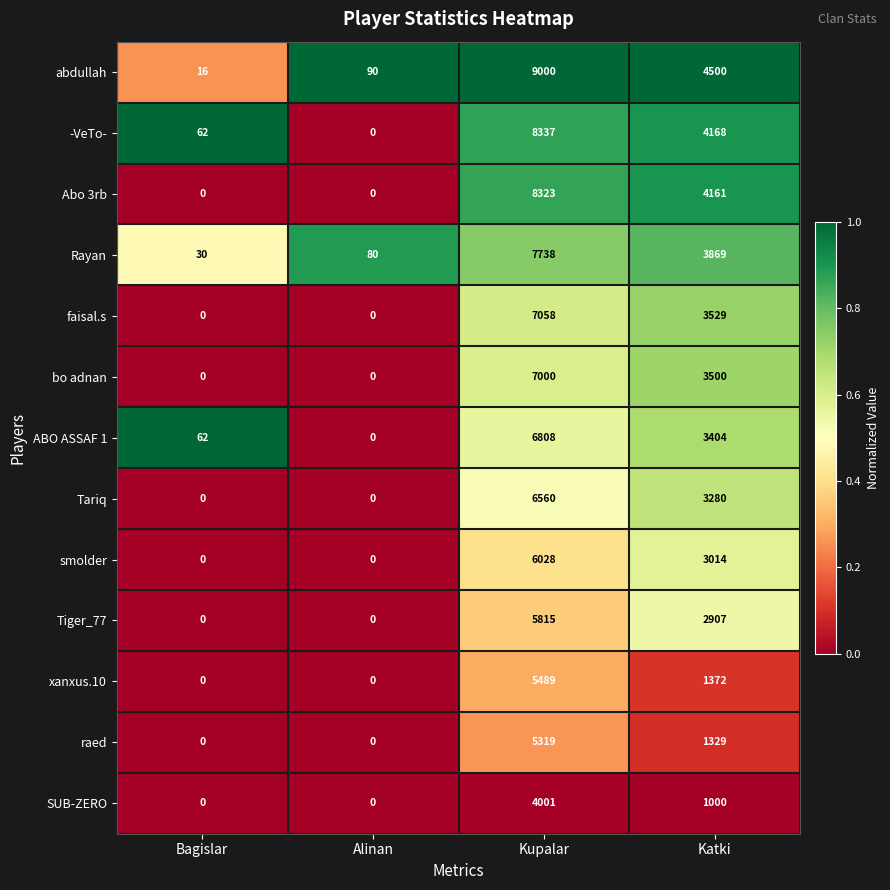

The -VeTo- series shows 0 at Alinan. True or false?

True